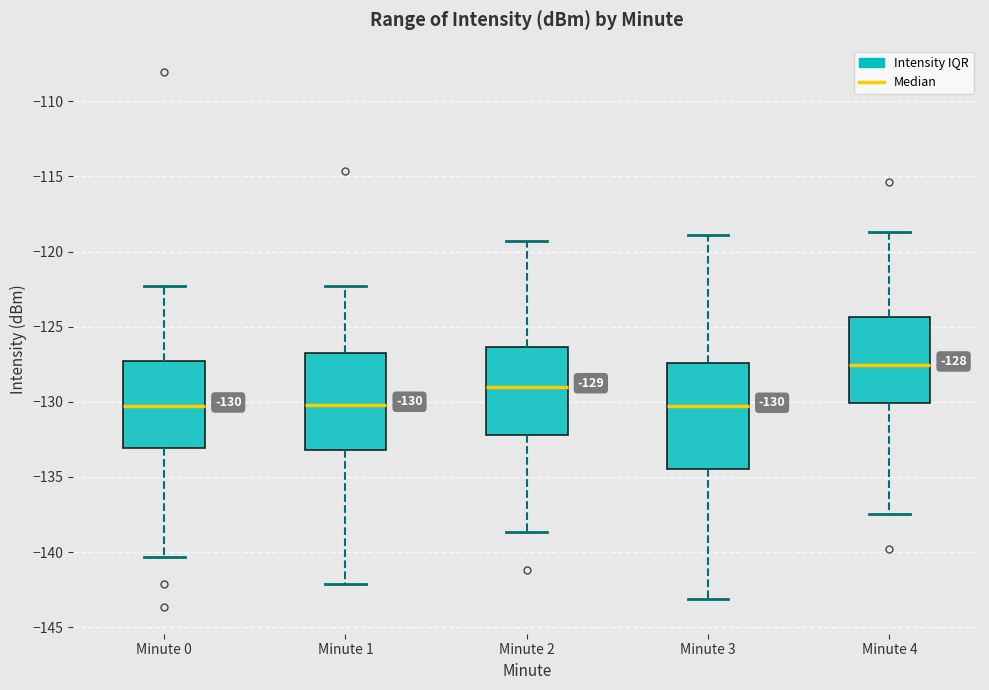

Which box is the tallest, from its lower edge to its upper edge?

Minute 3